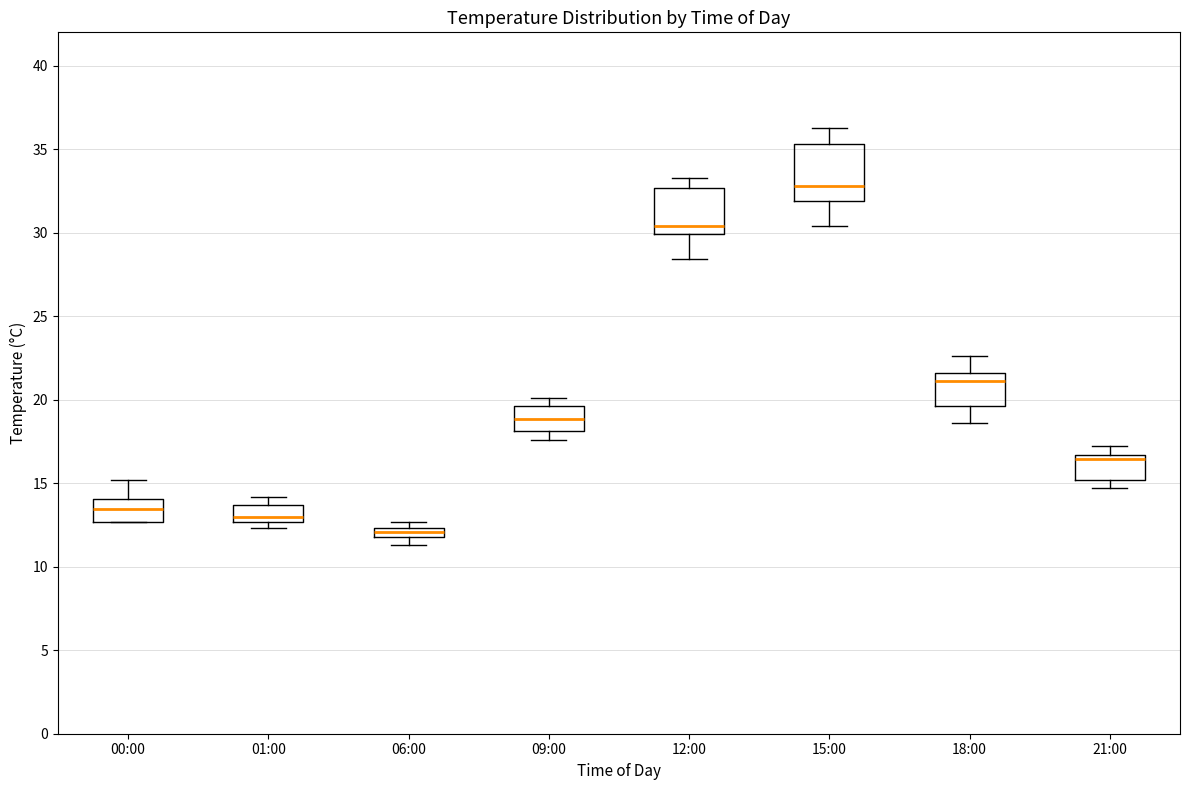

Which box's median line is the highest?

15:00